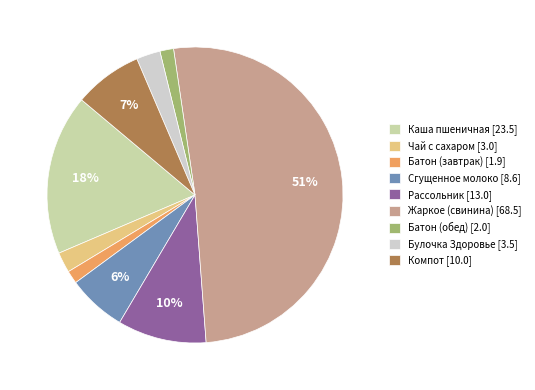

Does any single category account for the majority?

Yes